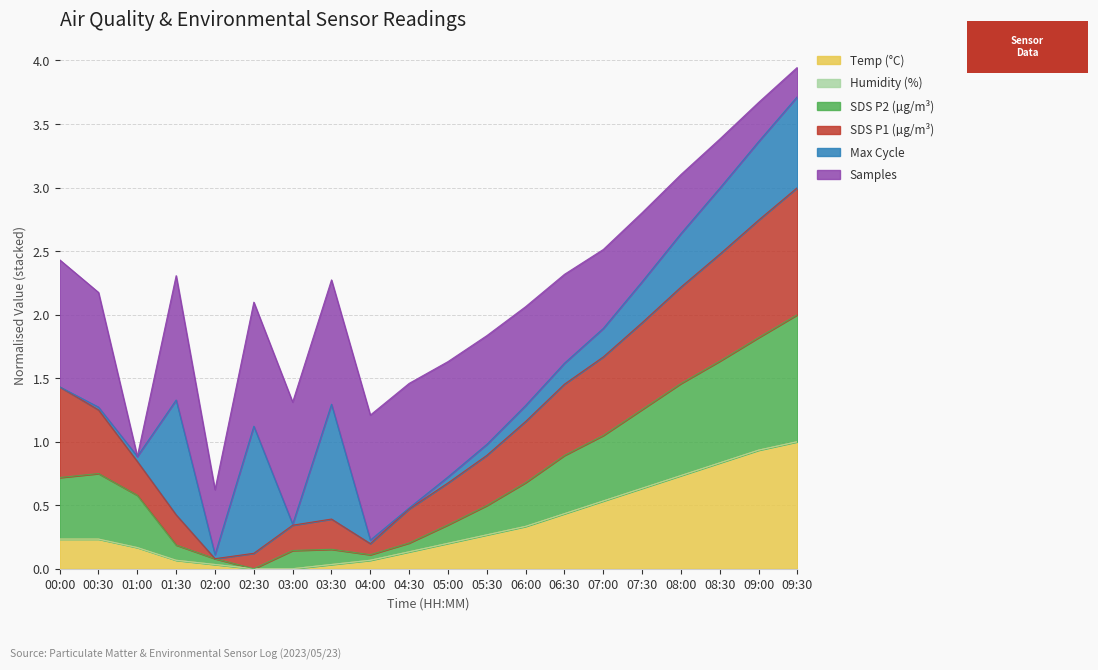

Does the chart display data point markers on the line(s)?

No